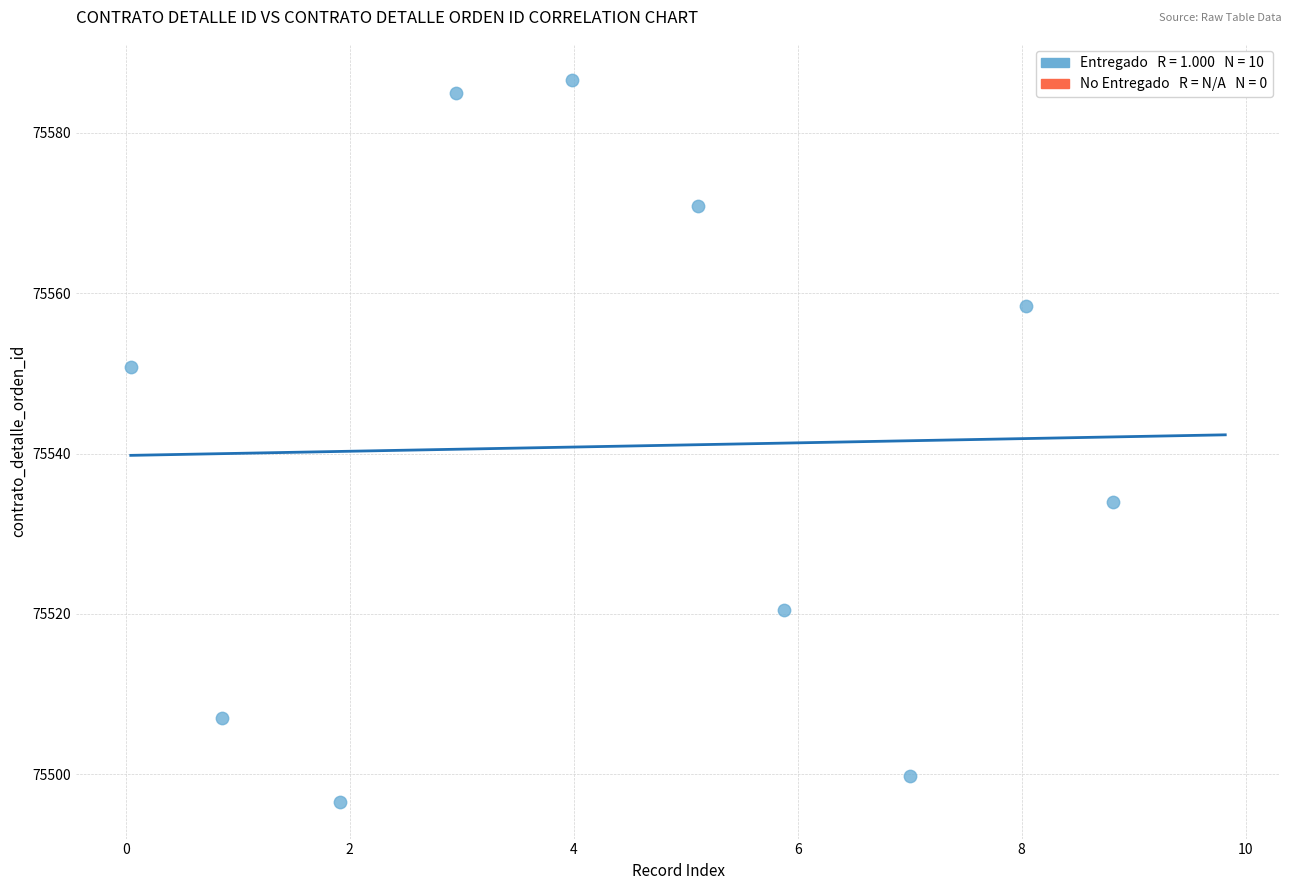

What is the average X value?

4.5